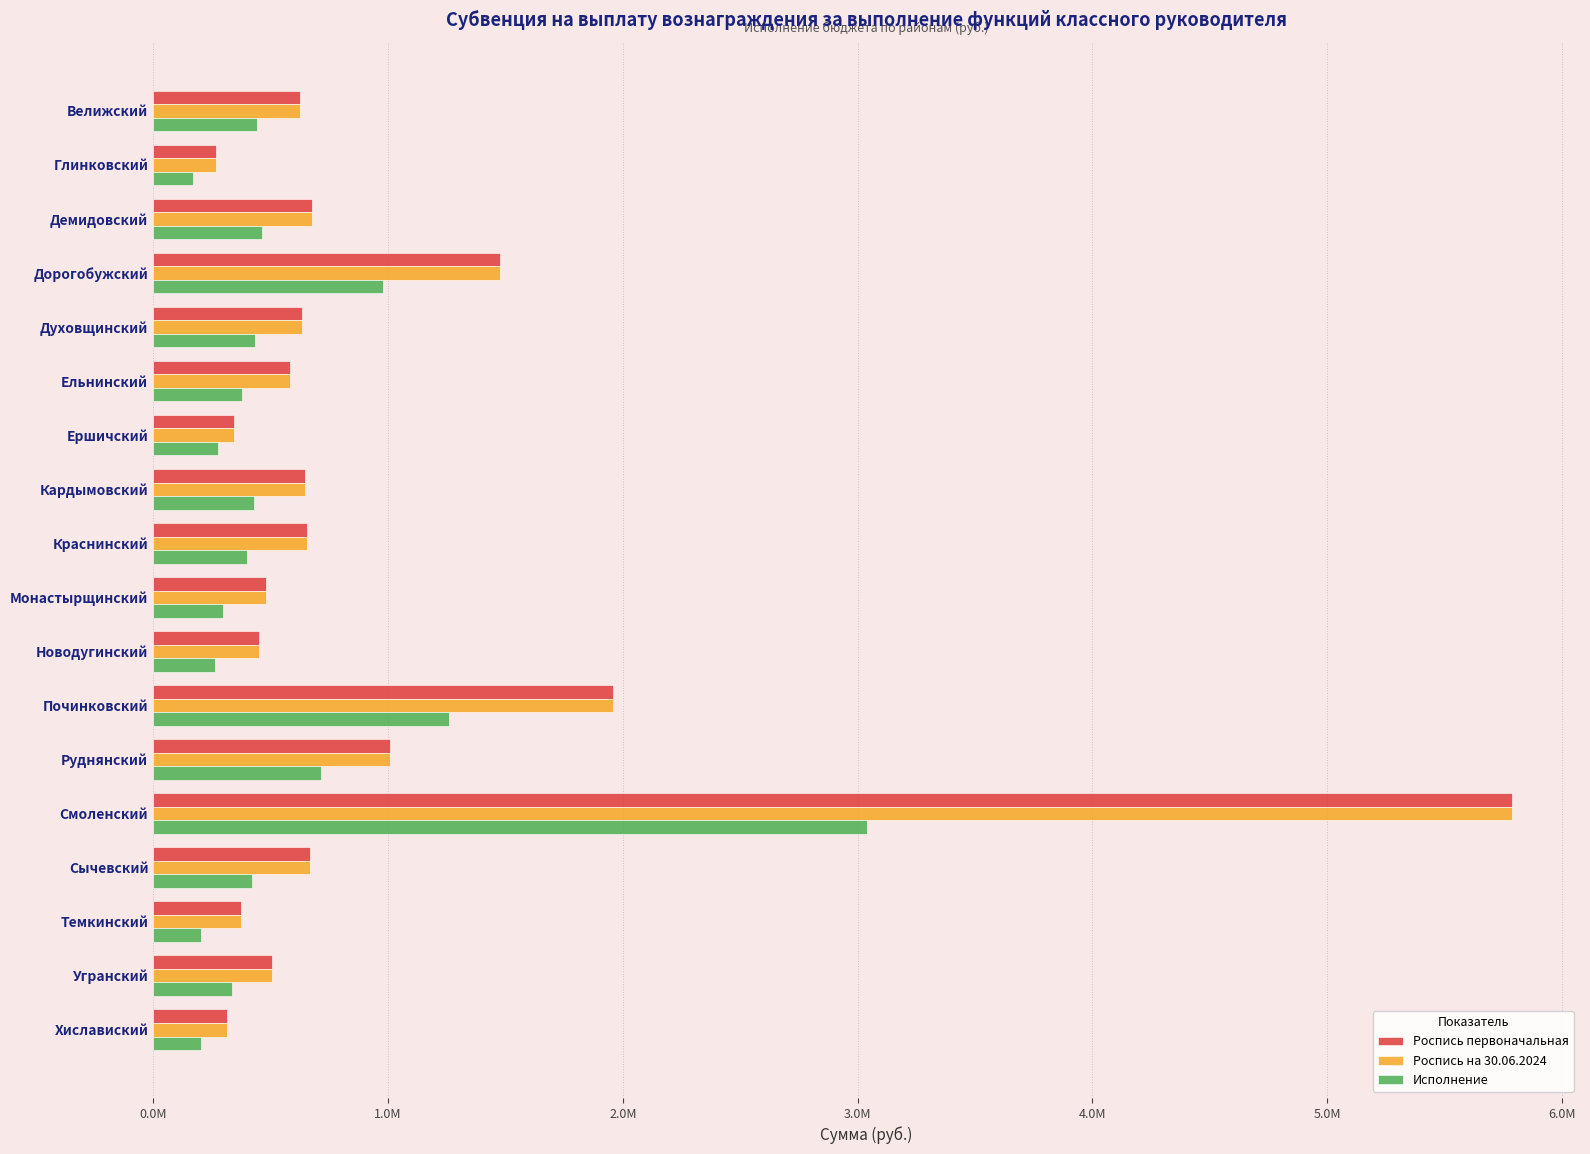

At which category does the chart reach its peak across all series?

Смоленский